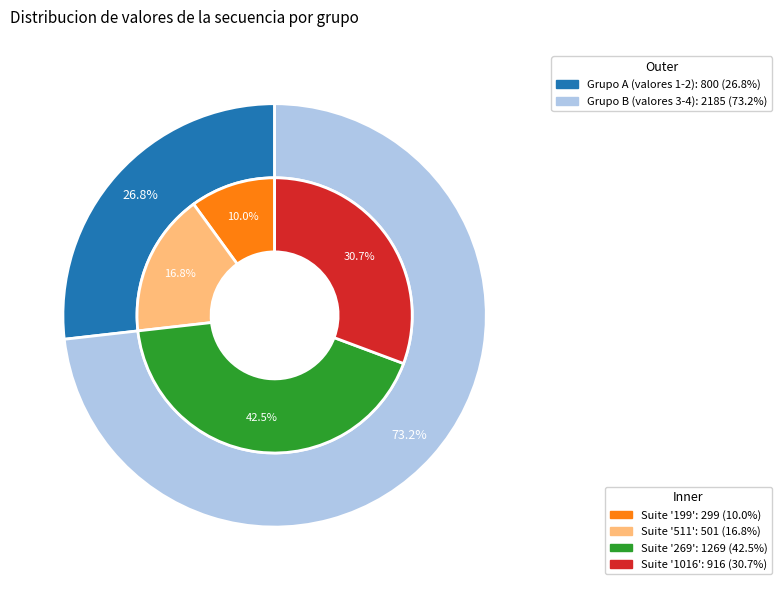

To the nearest percent, what is the difference between the largest and smallest slice percentages?

32%